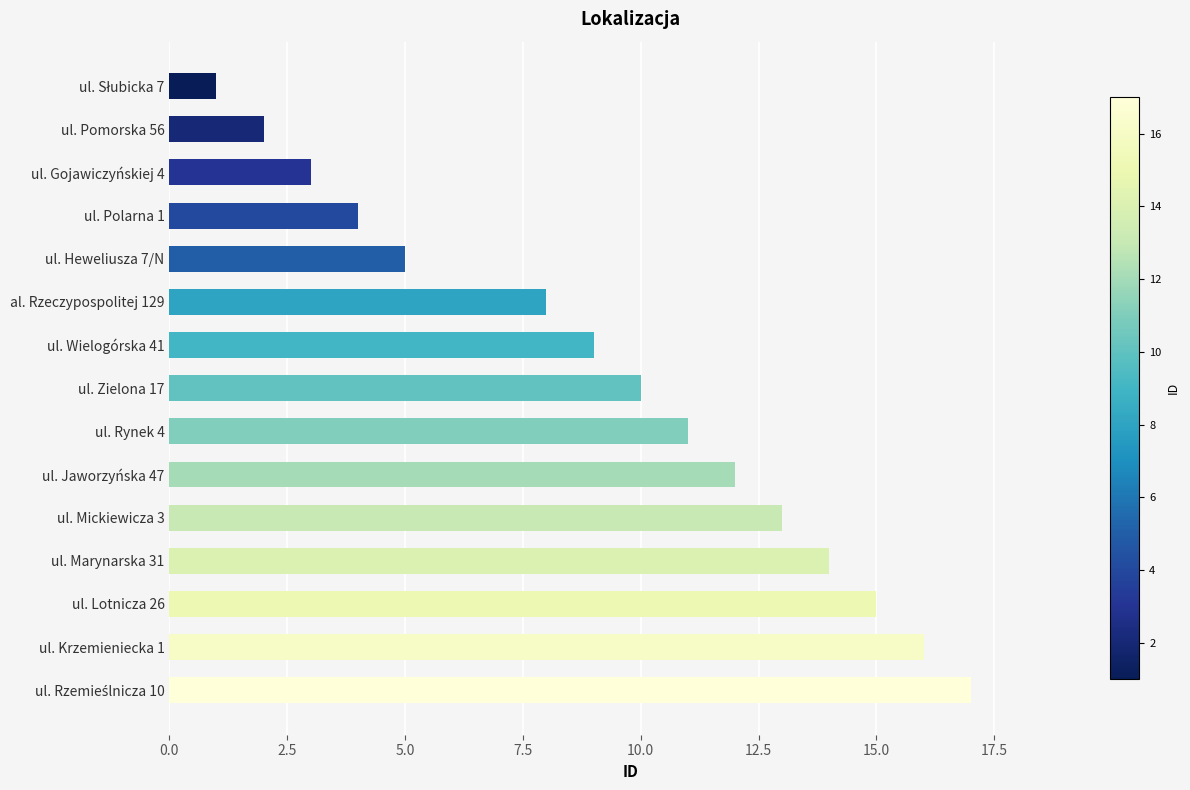

What is the maximum value shown in the chart?

17